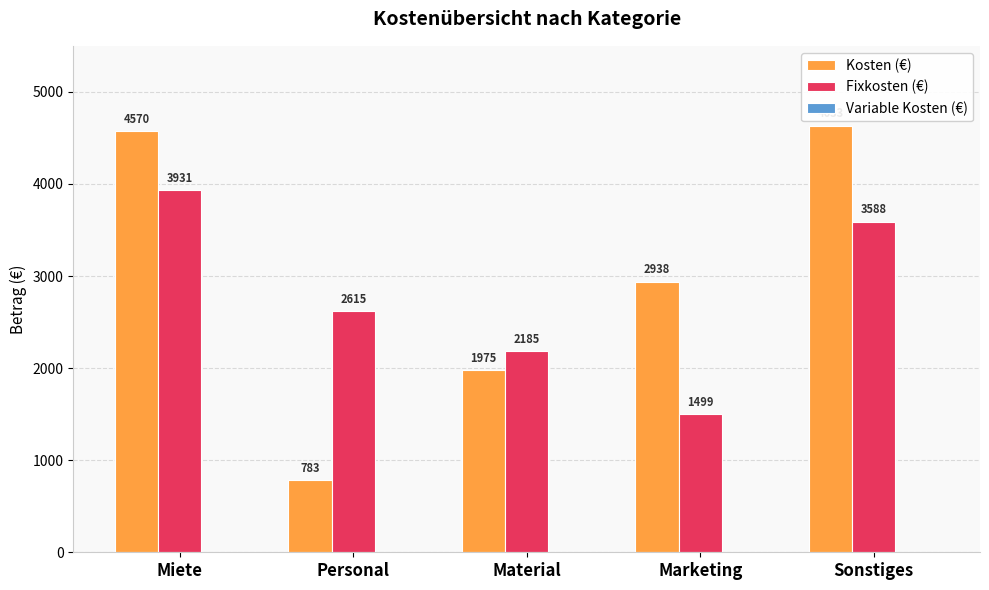

How many Fixkosten (€) values are between 2185 and 3588?

3